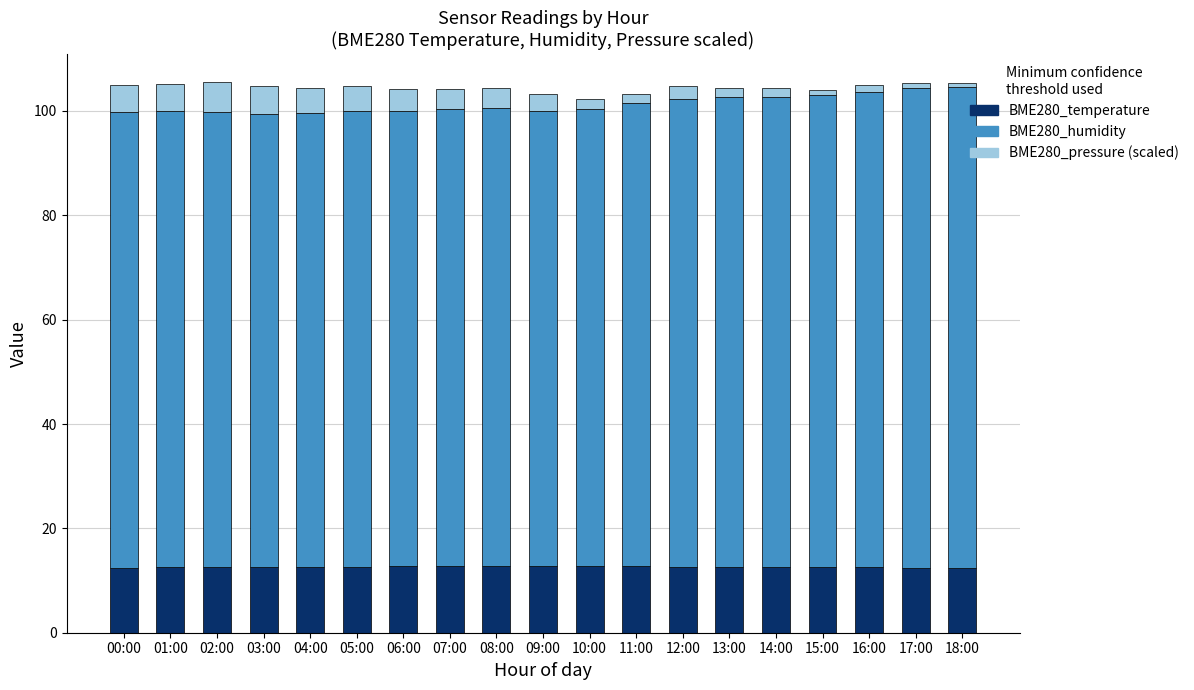

What is the highest value of the BME280_temperature series?

12.8